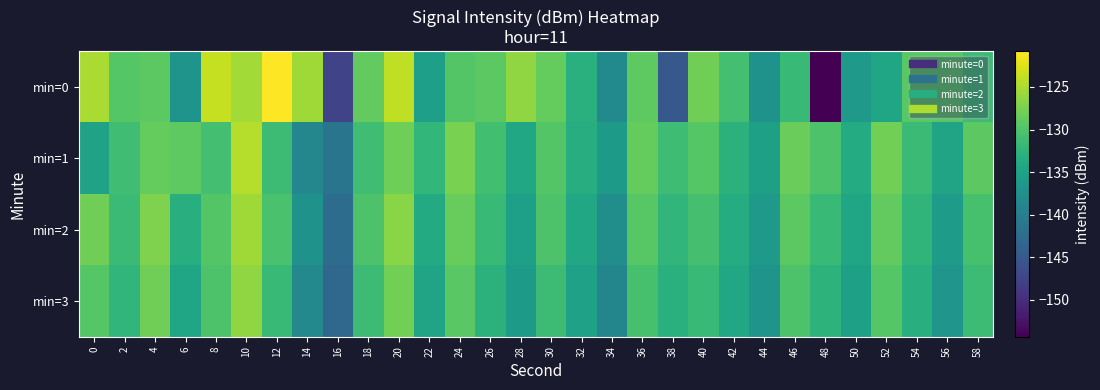

At 10, list the series in order from largest to smallest.

min=1, min=0, min=2, min=3